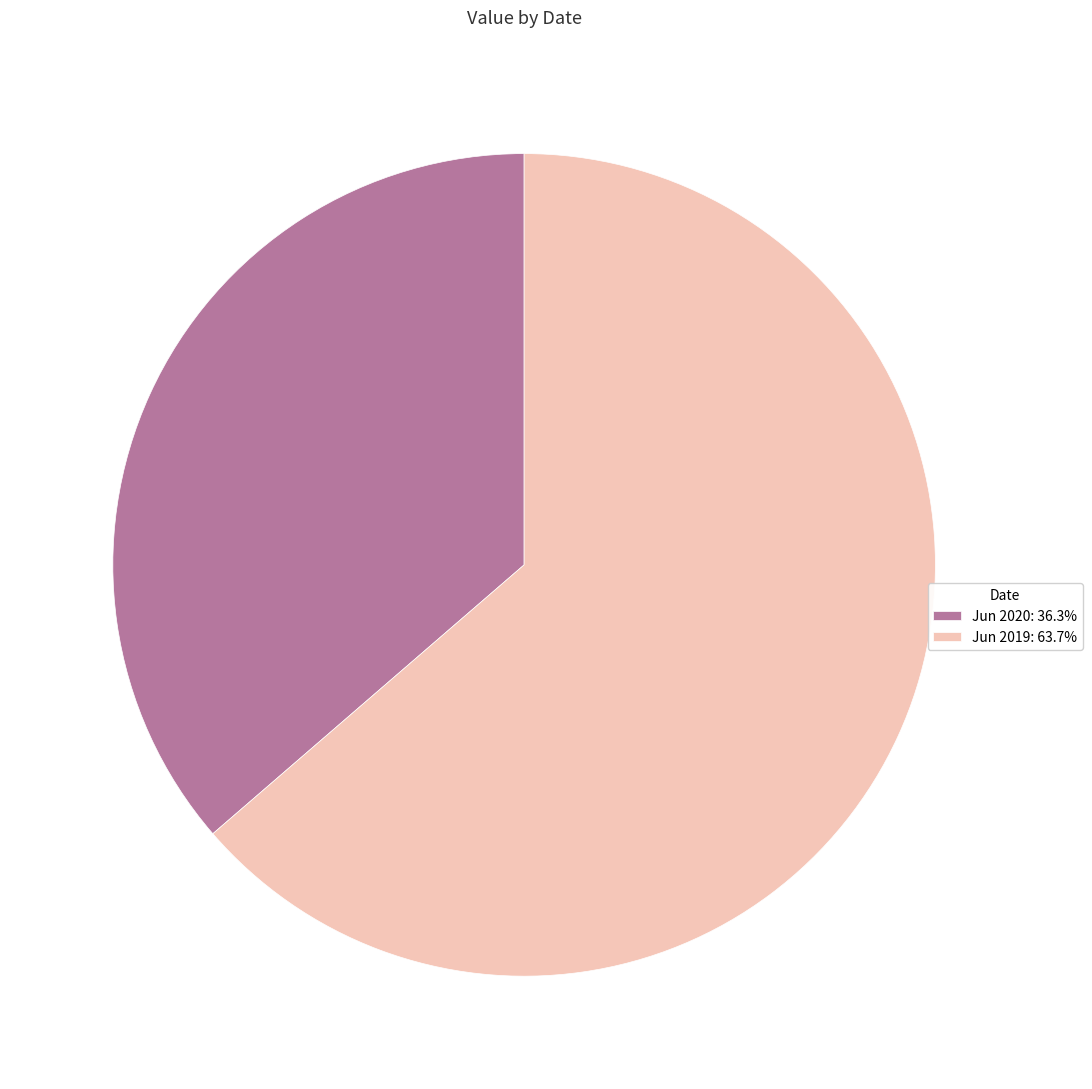

Approximately how many times larger is the value at Jun 2019 compared to Jun 2020?

1.8